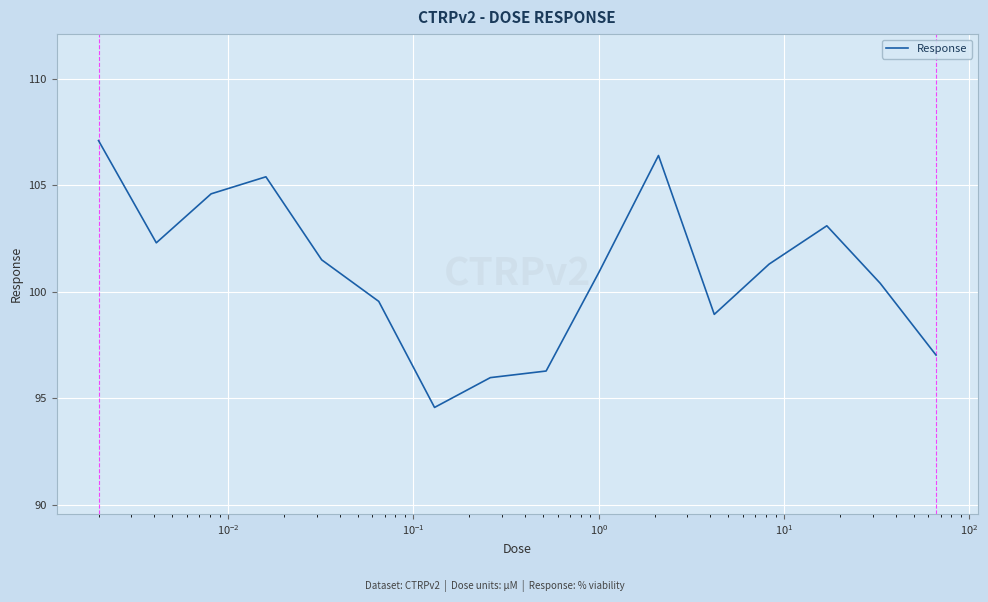

What is the difference between the maximum and minimum values?

12.5